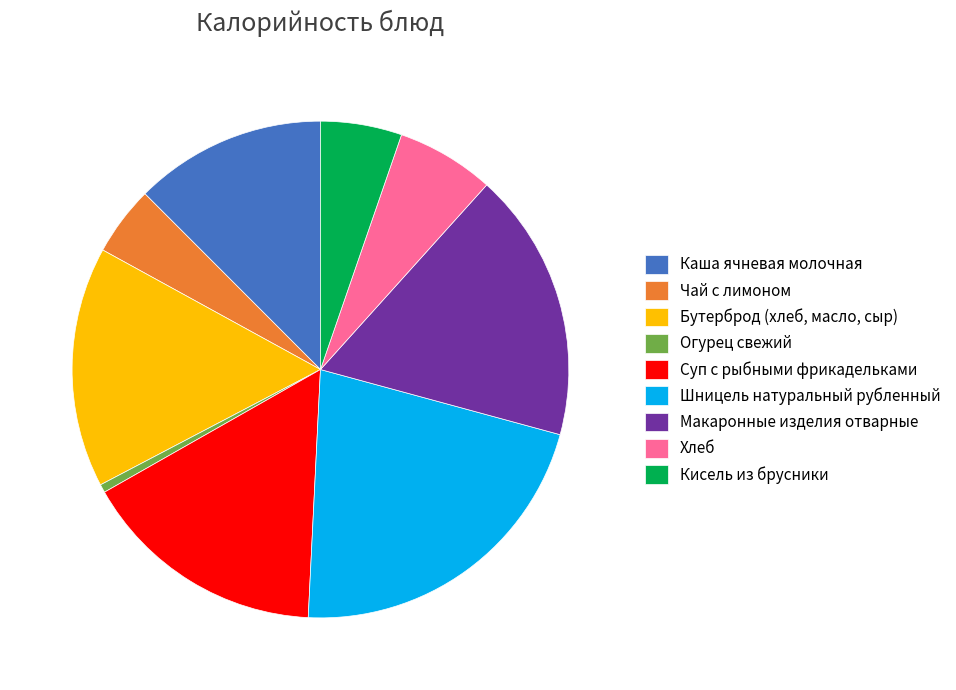

Combined, do Кисель из брусники and Каша ячневая молочная account for over 50%?

No